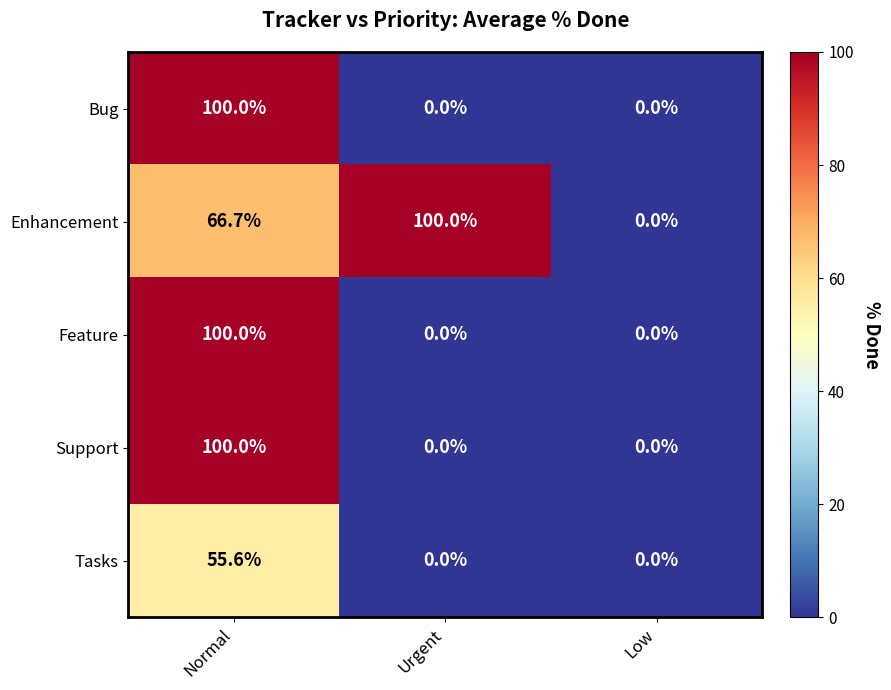

At which category is the sum across all series the highest?

Normal